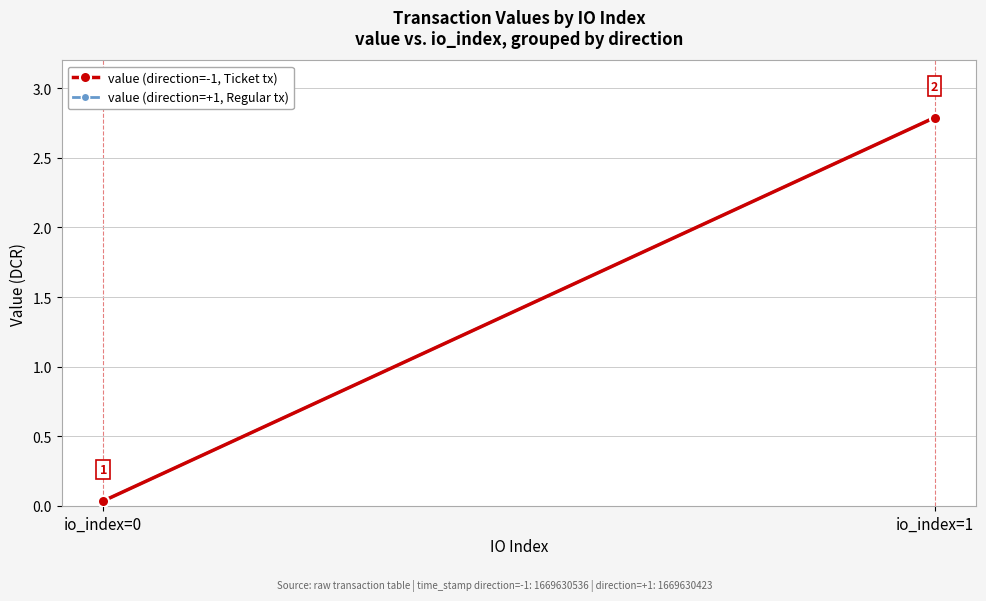

Is it true that value (direction=+1, Regular tx) equals 0.0 at io_index=0?

False